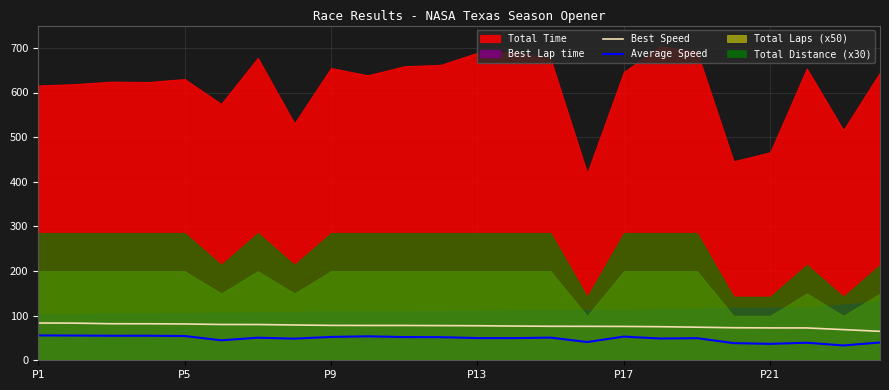

Count the number of categories in the chart.

24